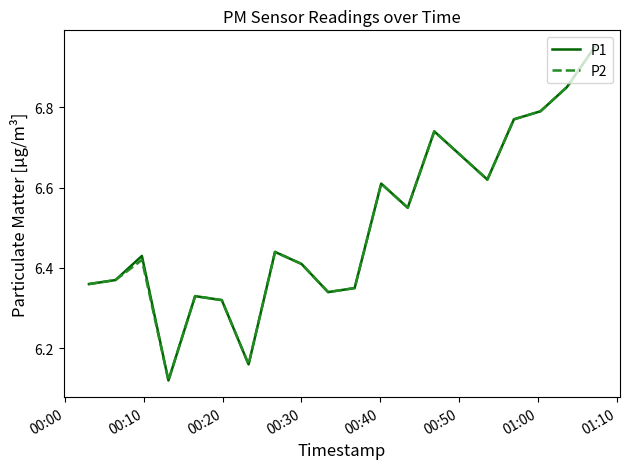

How many categories are shown in the chart?

20